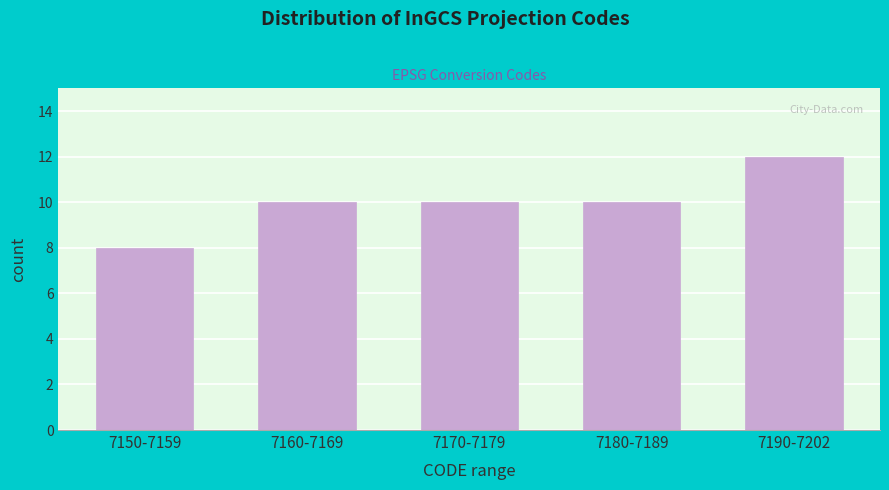

Reading left to right, transcribe all the data shown in this chart.

7150-7159=8	7160-7169=10	7170-7179=10	7180-7189=10	7190-7202=12